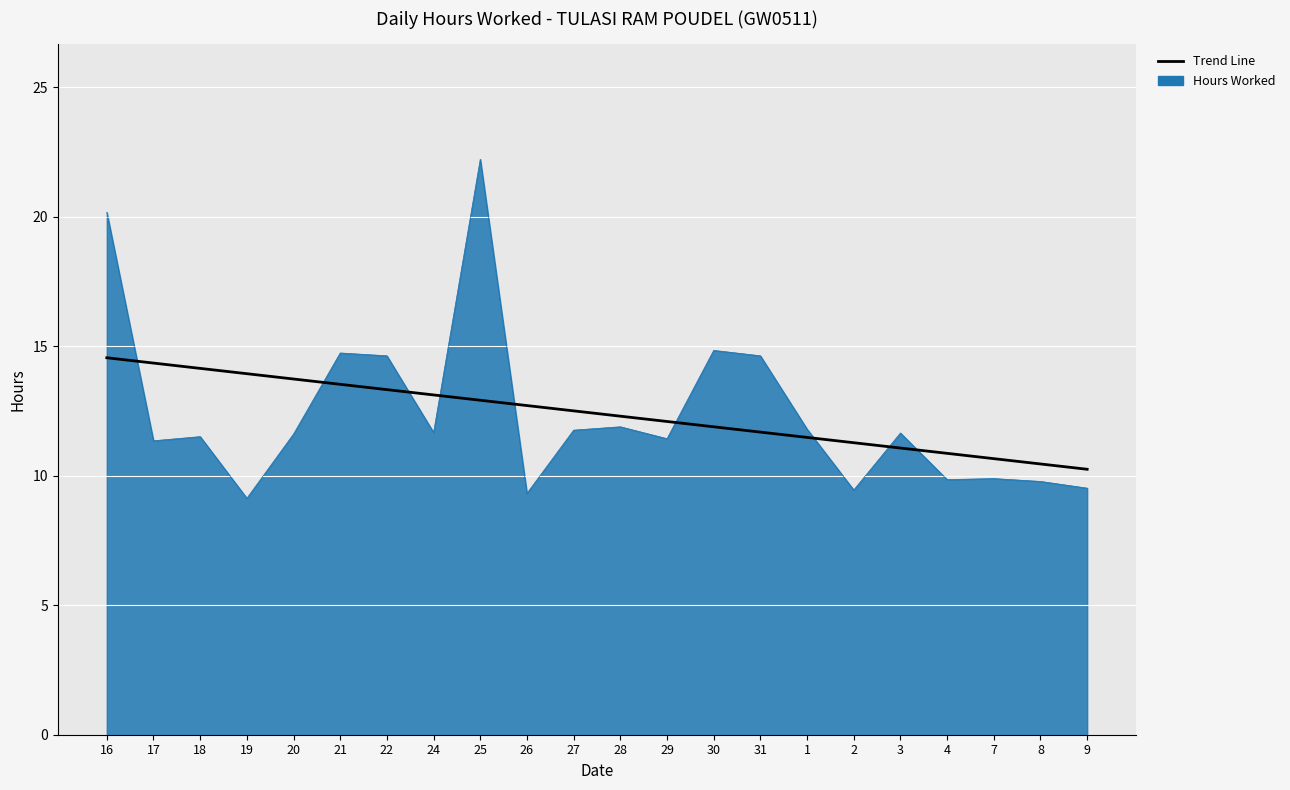

What is the greatest value displayed?

22.2